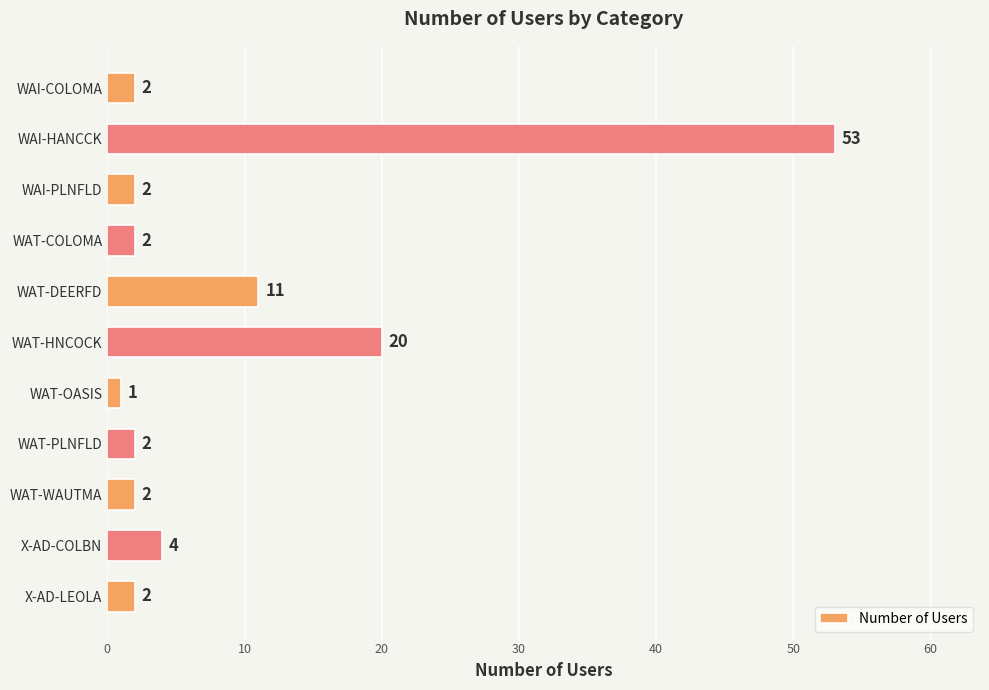

What is the difference between the values at WAT-HNCOCK and WAI-COLOMA?

18